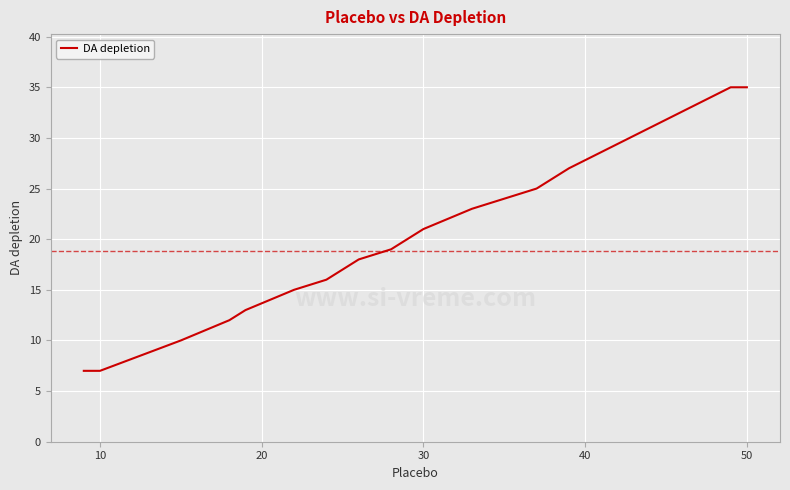

Reading left to right, extract all data points from this chart.

7	7	10	12	13	15	16	18	19	21	23	25	27	35	35